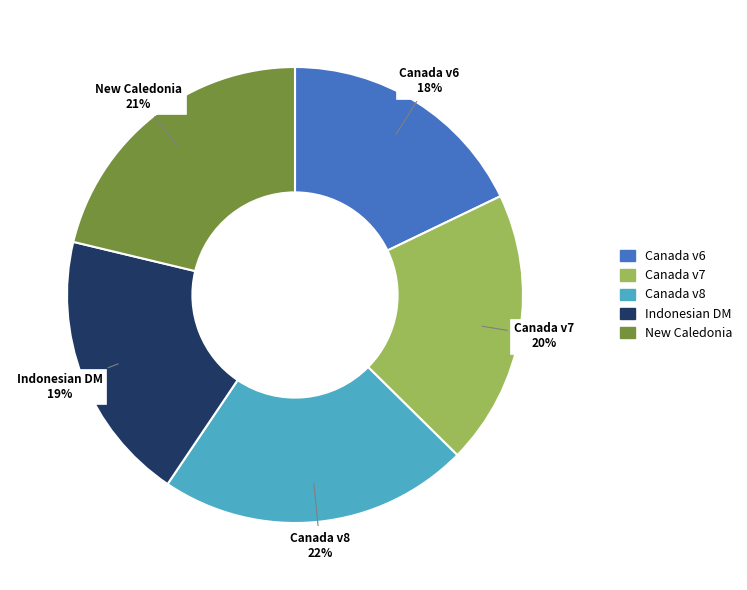

Which category has the biggest portion of the pie?

Canada v8